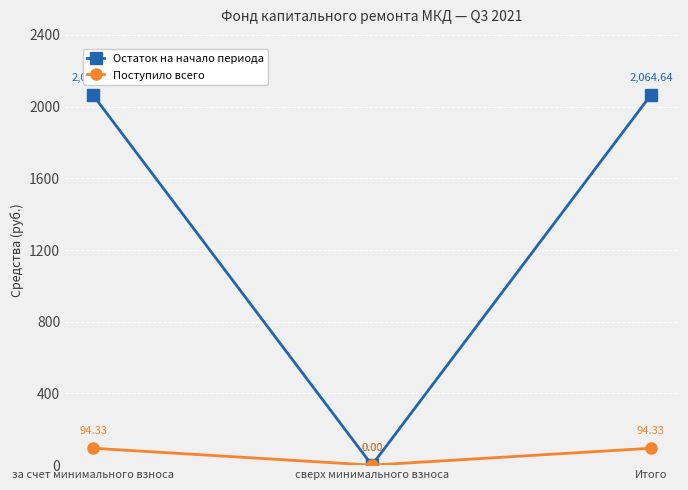

What is the sum of the Остаток на начало периода values at Итого and сверх минимального взноса?

2064.6